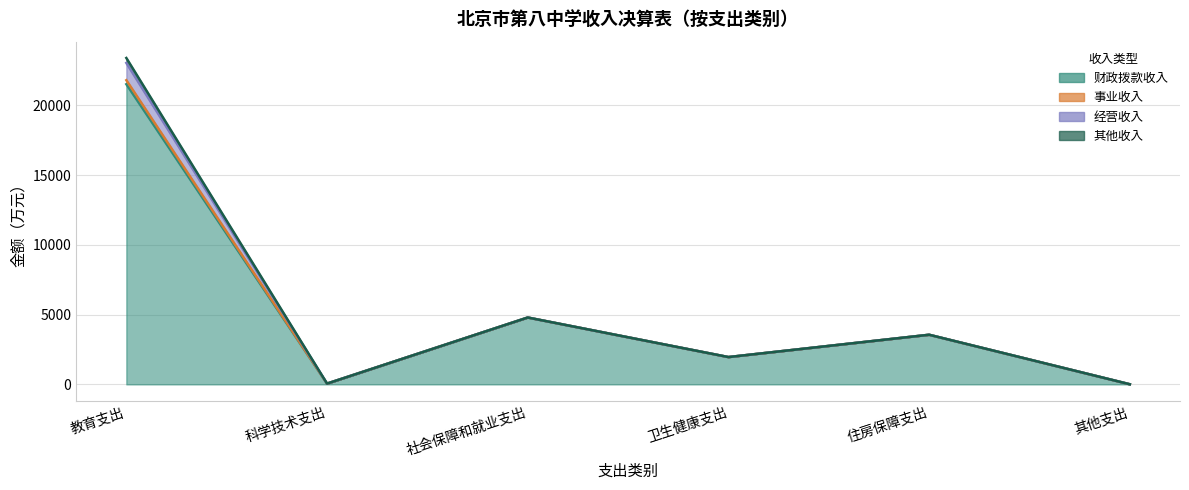

Which series has the widest spread of values?

财政拨款收入